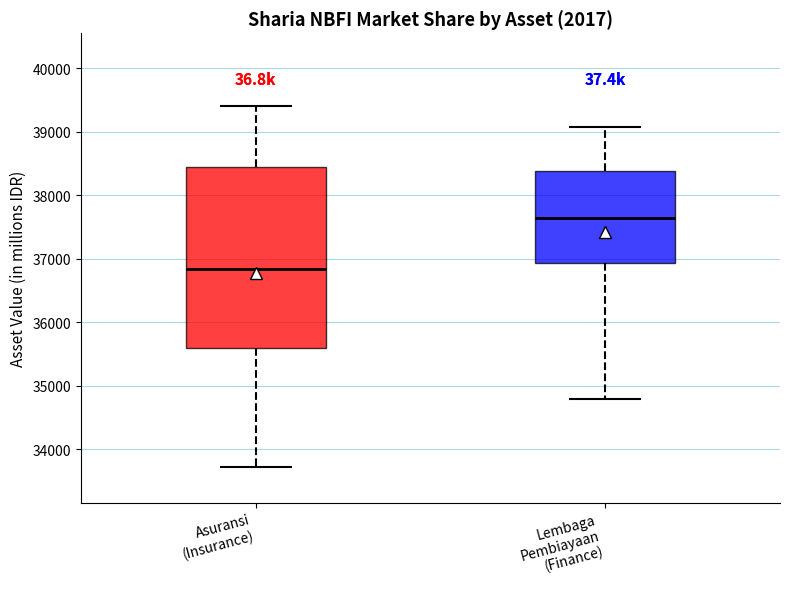

Which box has the highest median line?

Lembaga Pembiayaan (Finance)